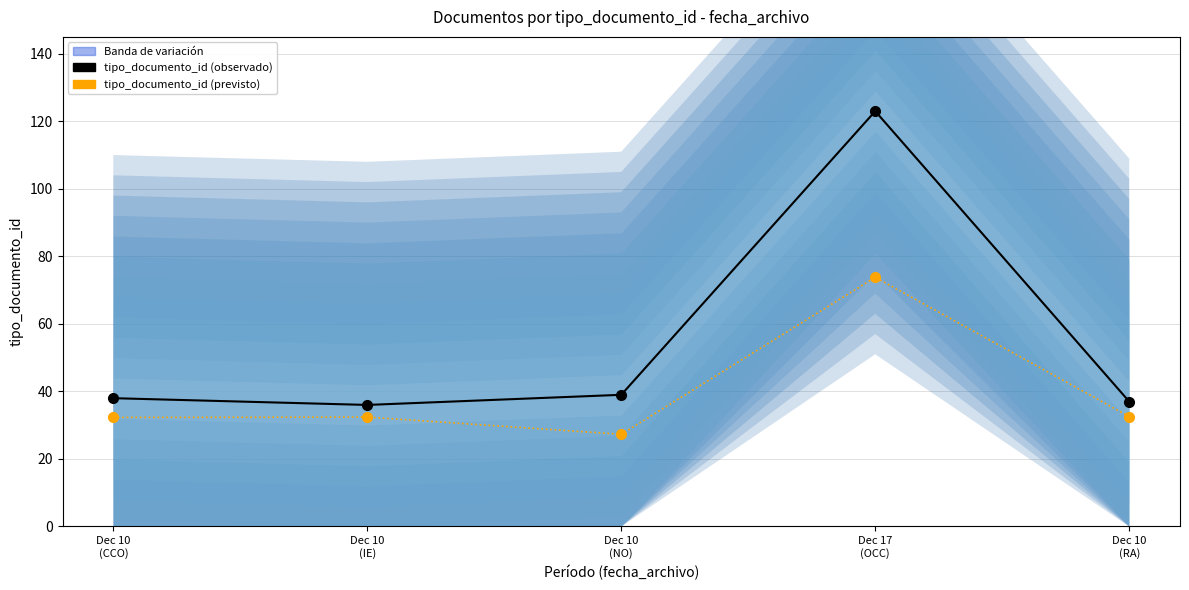

True or false: tipo_documento_id and tipo_documento_id_previsto cross at least once.

False